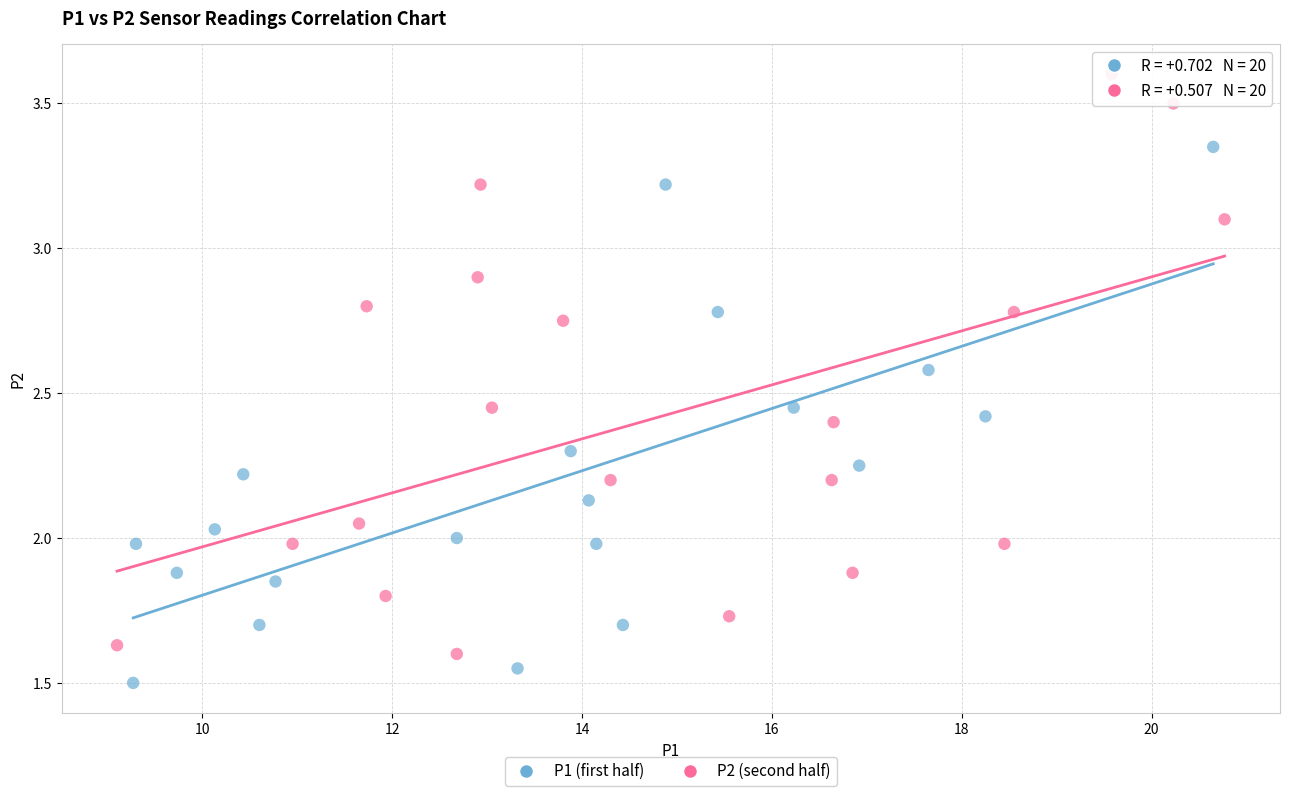

Which series reaches the minimum Y coordinate?

P1 (first half)